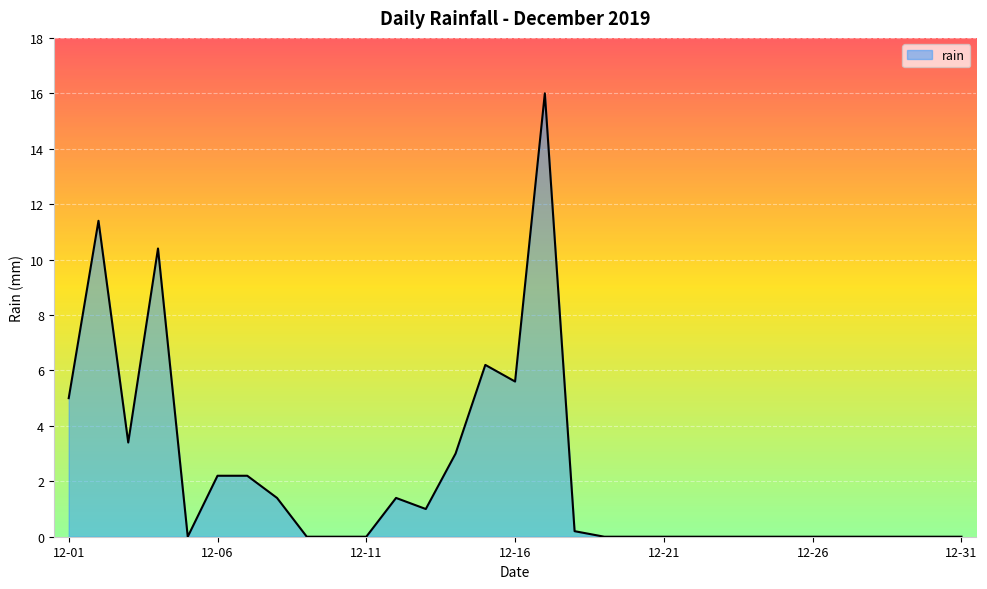

What is the average value?

2.2